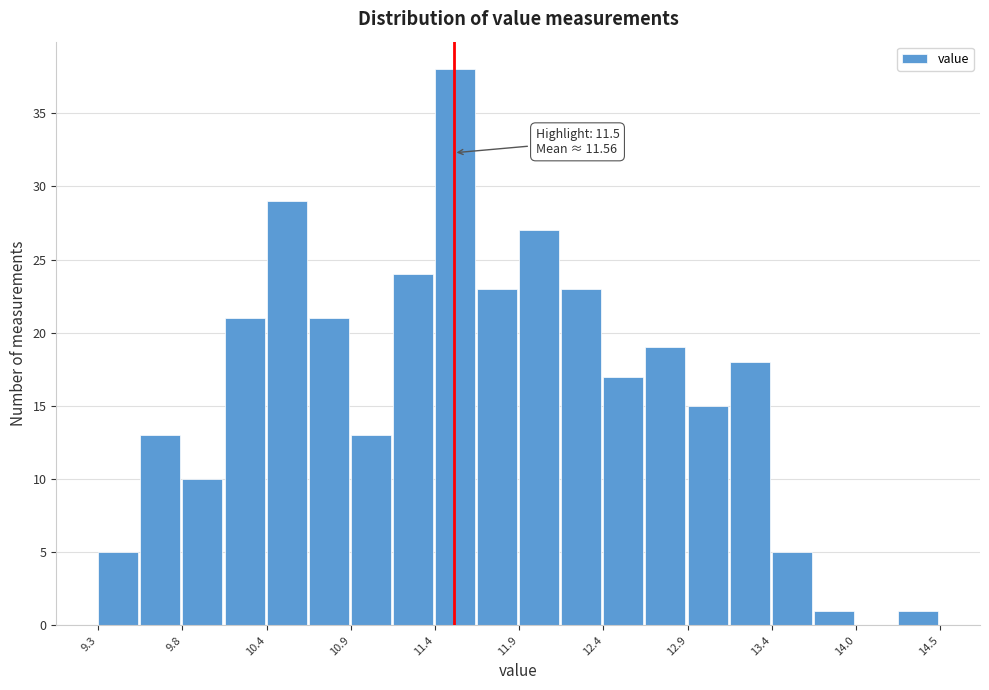

Around what value on the x-axis is the tallest bar? Give the approximate position of its centre, as read against the axis.

11.5